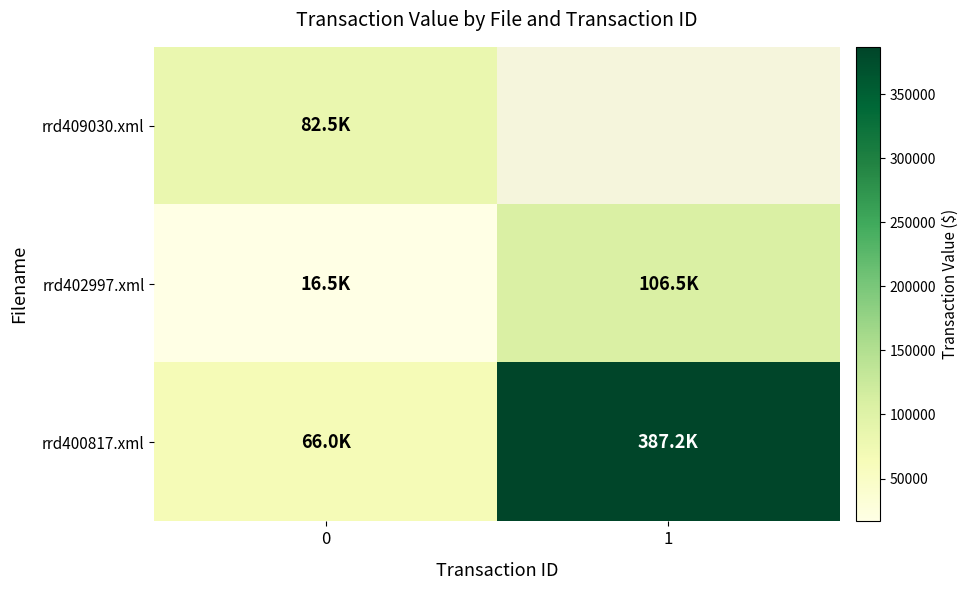

What is the difference between the rrd400817.xml values at 1 and 0?

321199.0